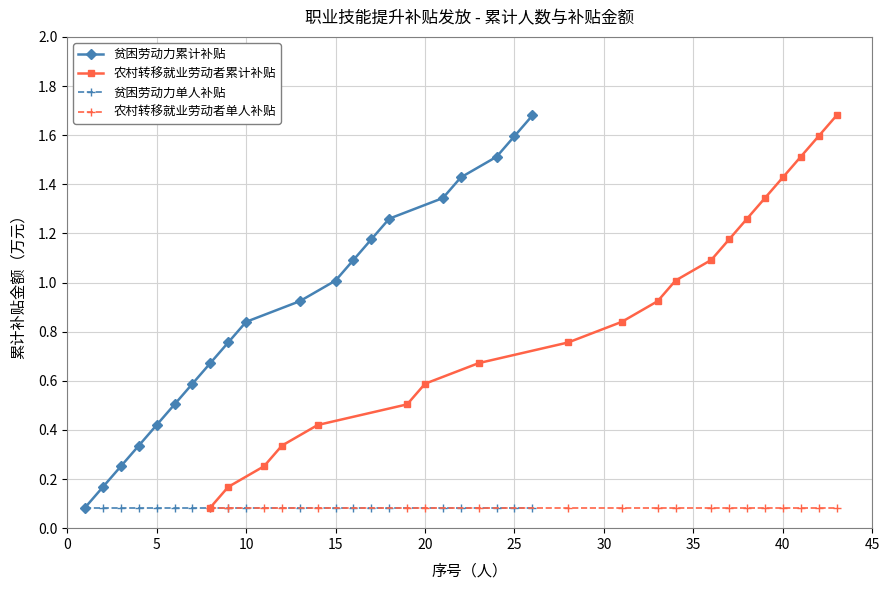

The value of 贫困劳动力单人补贴 at 15 is 0.1. True or false?

True